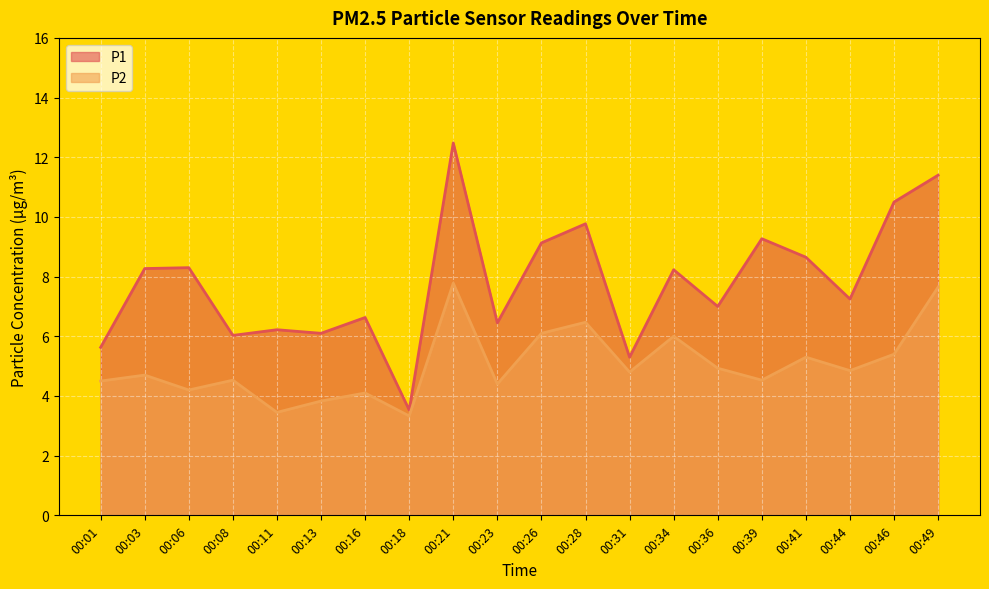

True or false: P1 has more than 2 points higher than both neighbors.

True